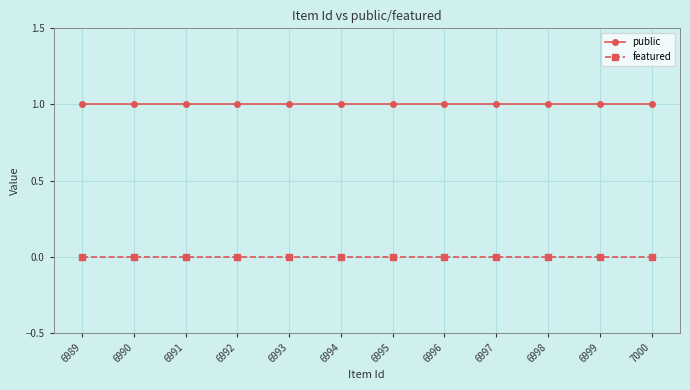

True or false: public and featured intersect in this chart.

False